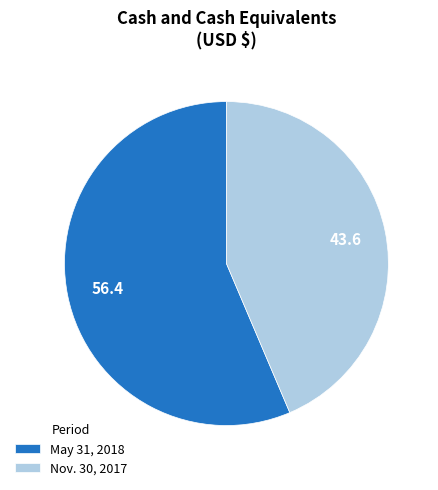

What is the smallest slice in the pie chart?

Nov. 30, 2017